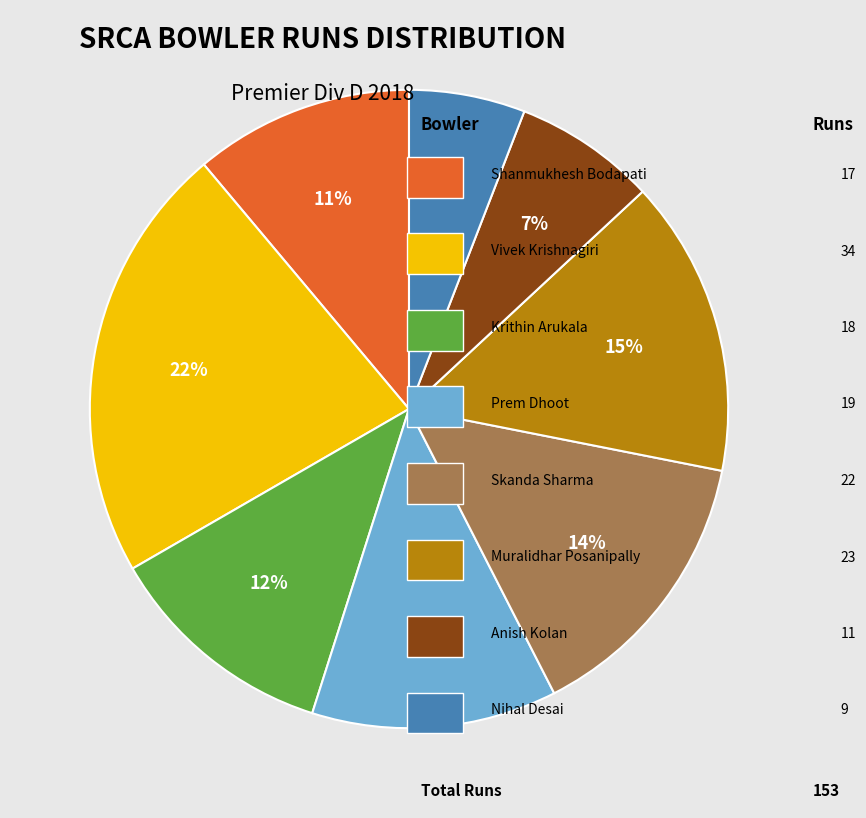

Is there a majority slice in this chart?

No